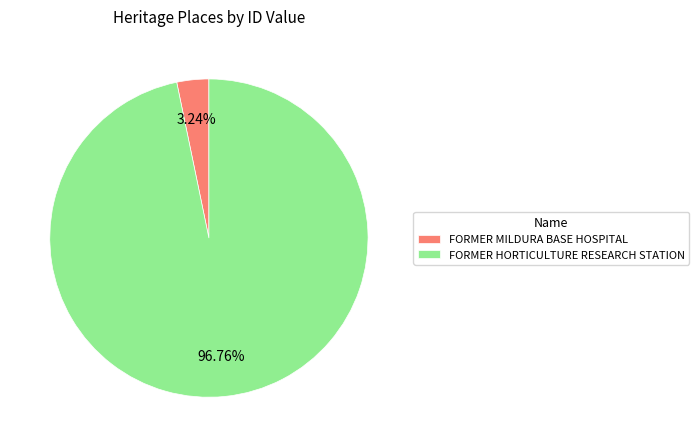

Does FORMER MILDURA BASE HOSPITAL represent more than half of the total?

No